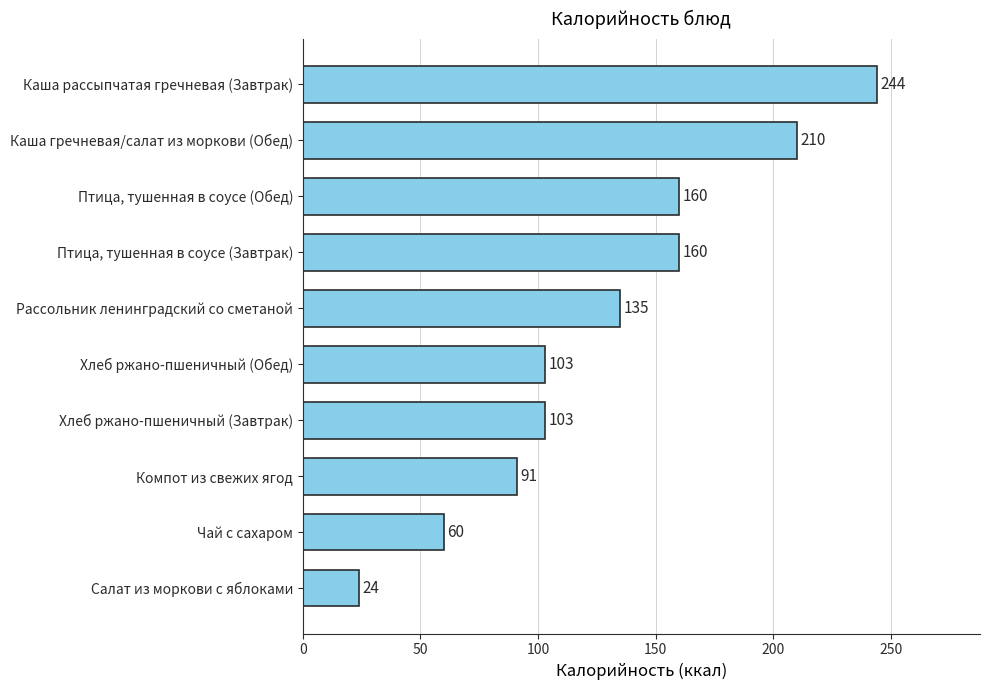

Count the number of data series in this chart.

1